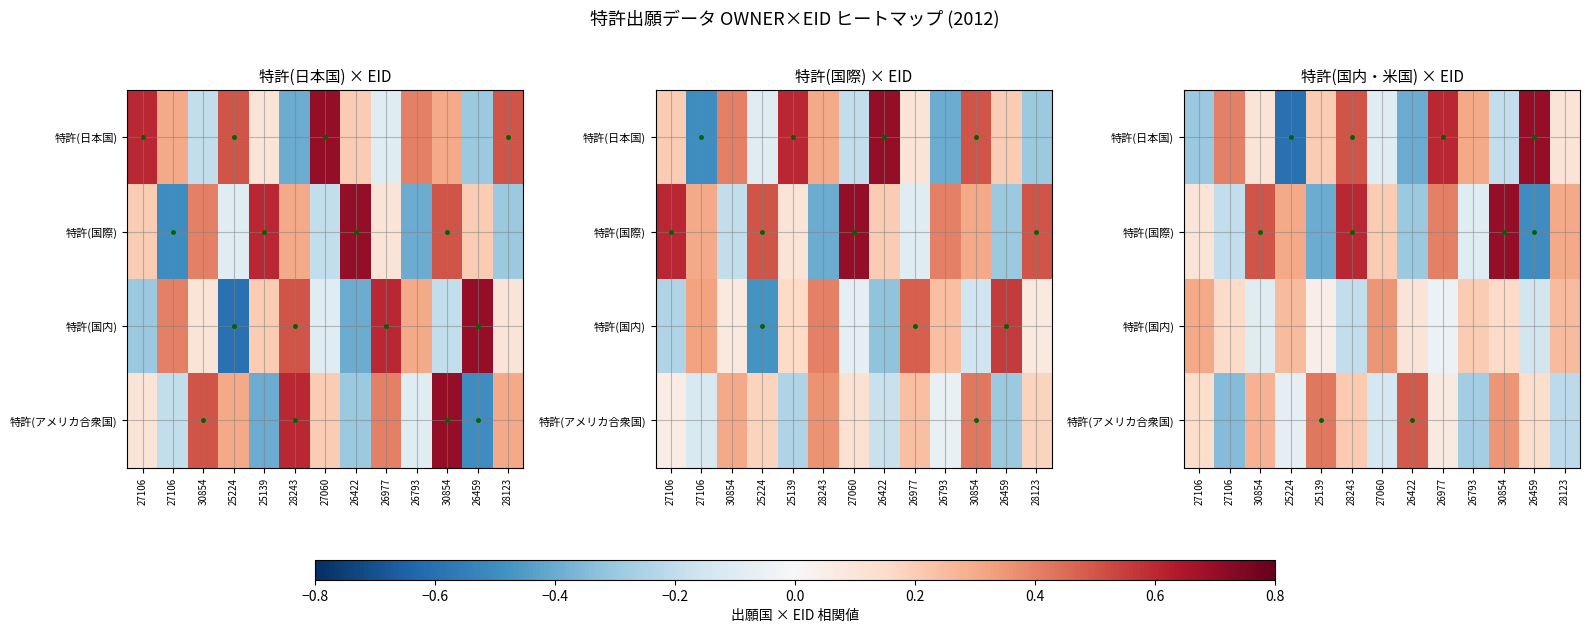

At which label does 特許(国際) first exceed 0?

27106